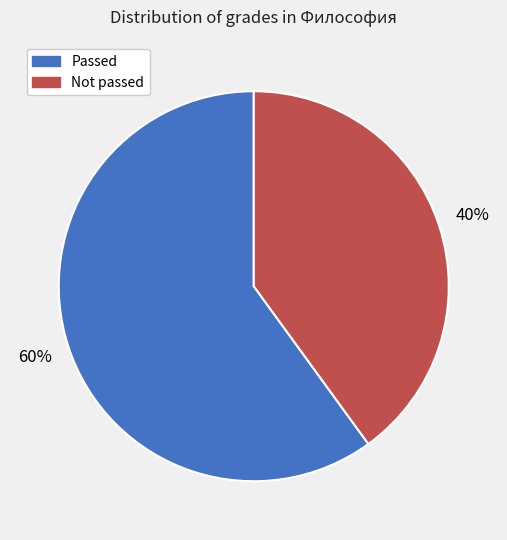

To the nearest percent, what is the average slice percentage?

50%